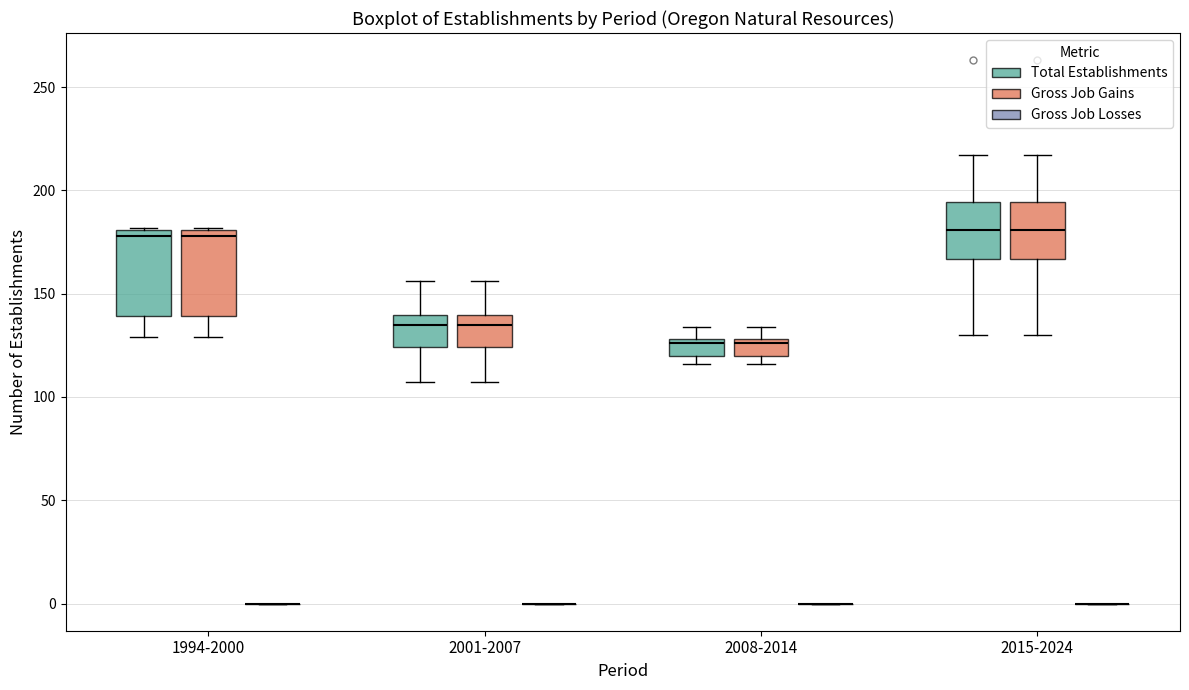

Reading left to right, transcribe this box plot: for each box, give where its median line is, the range the box spans, and where its two whiskers end, as read against the y-axis. The values are not printed on the chart, so give them approximately, as read against the axis.

1994-2000 (Total Establishments): median 180 (just below the box's upper edge), box 140 to 180, whiskers 130 to 180
1994-2000 (Gross Job Gains): median 180 (just below the box's upper edge), box 140 to 180, whiskers 130 to 180
1994-2000 (Gross Job Losses): box collapsed to a line at 0, whiskers 0 to 0
2001-2007 (Total Establishments): median 135, box 125 to 140, whiskers 105 to 155
2001-2007 (Gross Job Gains): median 135, box 125 to 140, whiskers 105 to 155
2001-2007 (Gross Job Losses): box collapsed to a line at 0, whiskers 0 to 0
2008-2014 (Total Establishments): median 125, box 120 to 130, whiskers 115 to 135
2008-2014 (Gross Job Gains): median 125, box 120 to 130, whiskers 115 to 135
2008-2014 (Gross Job Losses): box collapsed to a line at 0, whiskers 0 to 0
2015-2024 (Total Establishments): median 180, box 165 to 195, whiskers 130 to 215
2015-2024 (Gross Job Gains): median 180, box 165 to 195, whiskers 130 to 215
2015-2024 (Gross Job Losses): box collapsed to a line at 0, whiskers 0 to 0